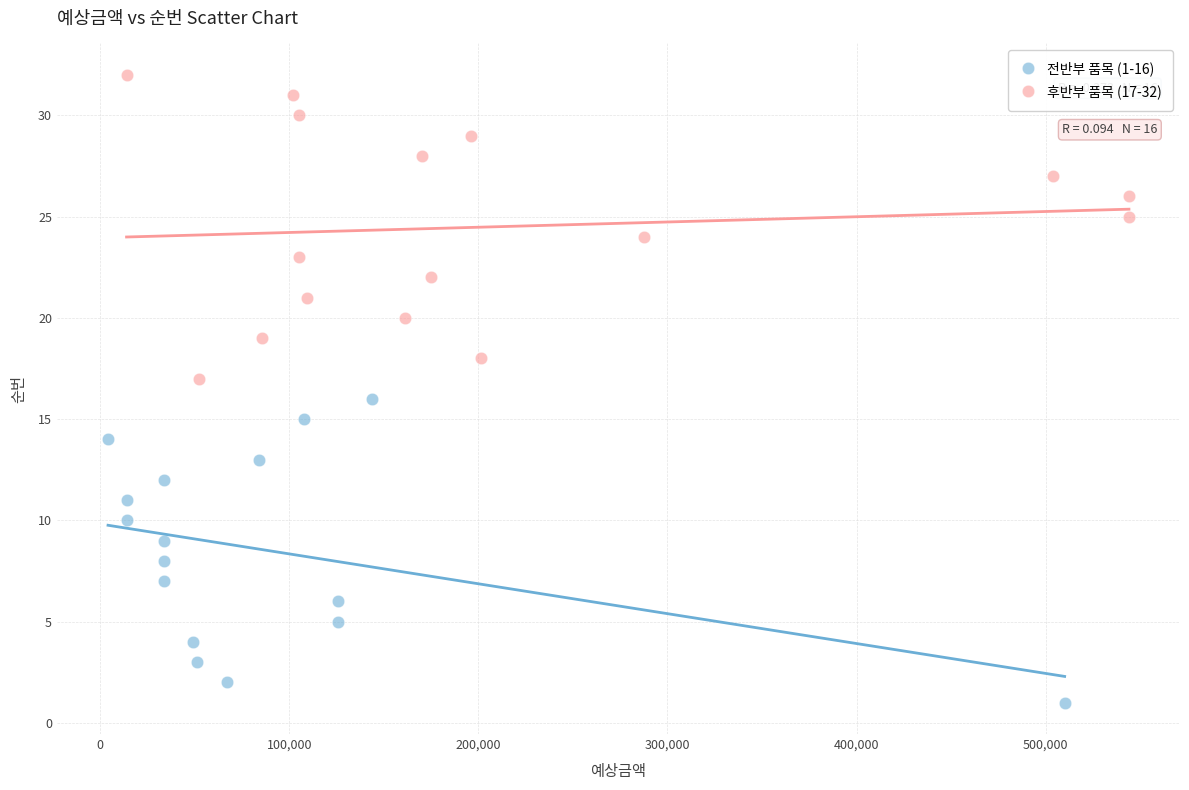

Which series reaches the minimum Y coordinate?

전반부 품목 (1-16)